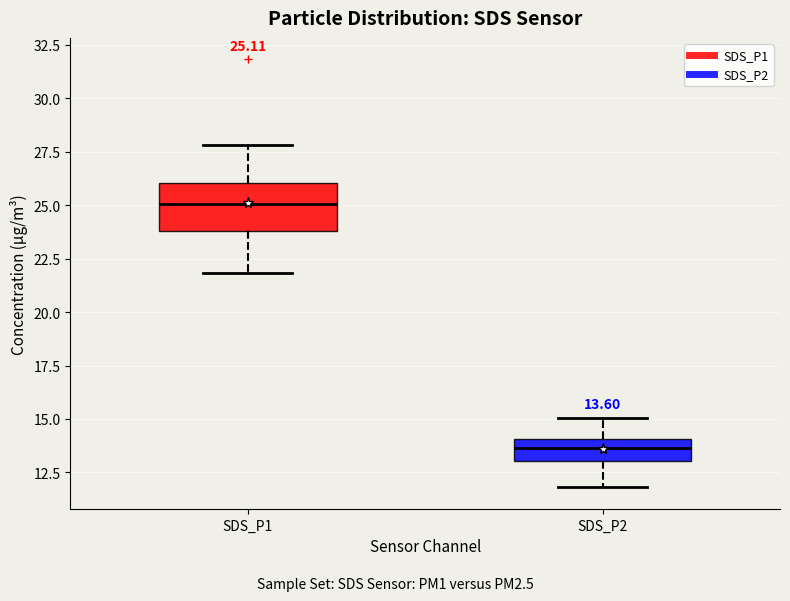

Which box is the tallest, from its lower edge to its upper edge?

SDS_P1